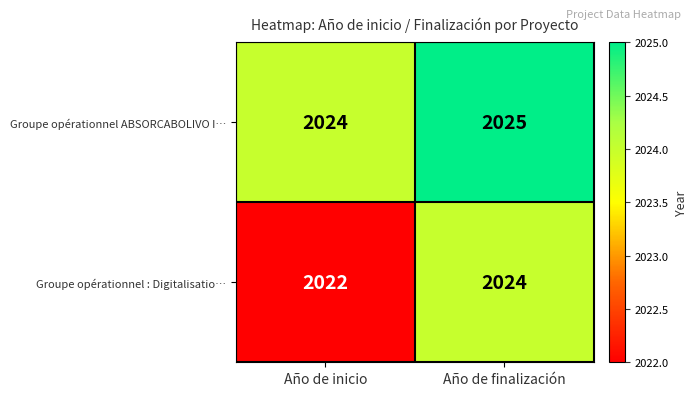

What is the minimum value shown in the chart?

2022